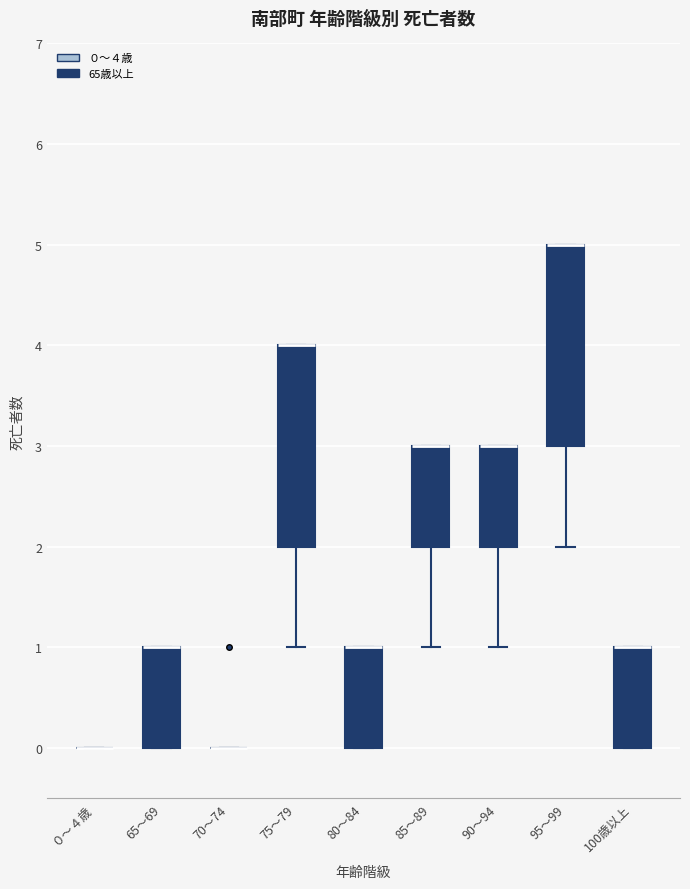

Reading left to right, transcribe this box plot: for each box, give where its median line is, the range the box spans, and where its two whiskers end, as read against the y-axis. The values are not printed on the chart, so give them approximately, as read against the axis.

０～４歳: box collapsed to a line at 0, whiskers 0 to 0
65～69: median 1 (drawn on the box's upper edge), box 0 to 1, whiskers 0 to 1
70～74: box collapsed to a line at 0, whiskers 0 to 0
75～79: median 4 (drawn on the box's upper edge), box 2 to 4, whiskers 1 to 4
80～84: median 1 (drawn on the box's upper edge), box 0 to 1, whiskers 0 to 1
85～89: median 3 (drawn on the box's upper edge), box 2 to 3, whiskers 1 to 3
90～94: median 3 (drawn on the box's upper edge), box 2 to 3, whiskers 1 to 3
95～99: median 5 (drawn on the box's upper edge), box 3 to 5, whiskers 2 to 5
100歳以上: median 1 (drawn on the box's upper edge), box 0 to 1, whiskers 0 to 1